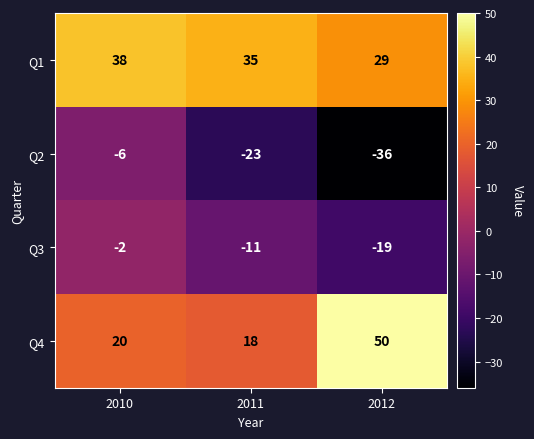

At which label does Q3 first exceed -11?

2010